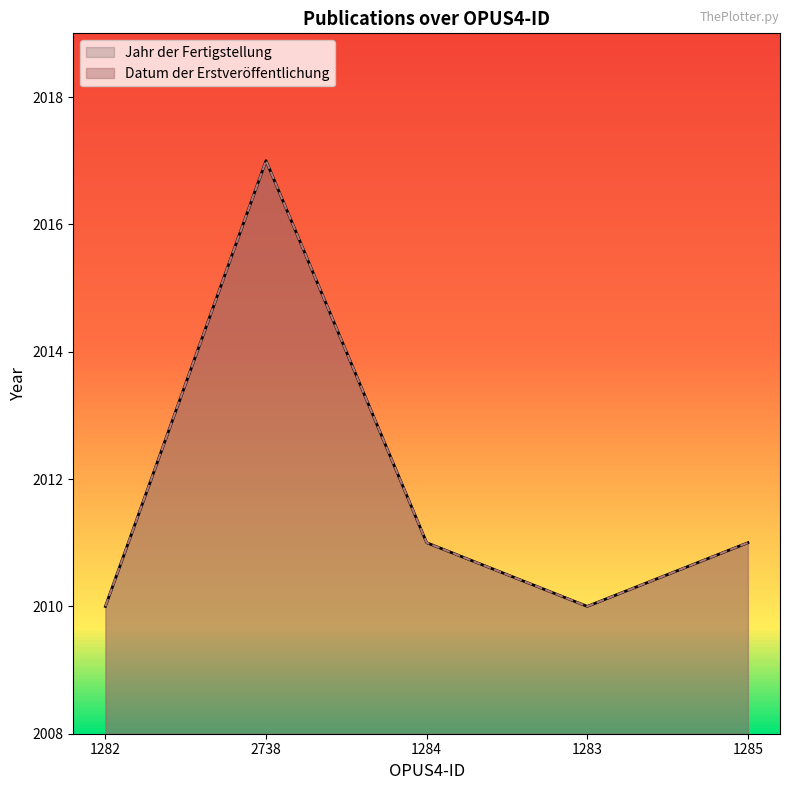

What is the label of the 3rd point from the right?

1284